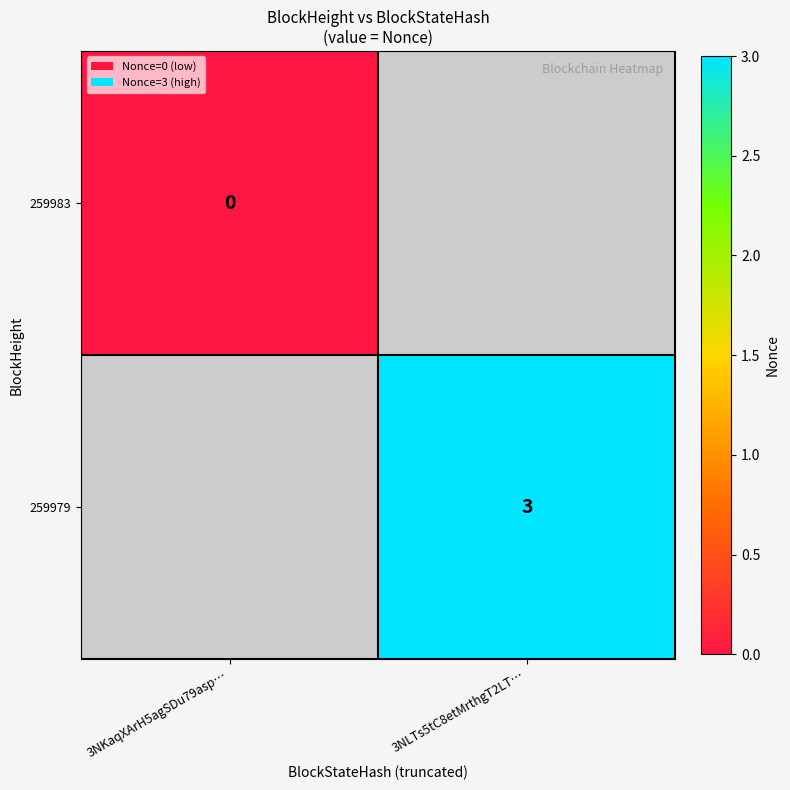

Is it true that 259979 equals 3 at 3NLTs5tC8etMrthgT2LT…?

True